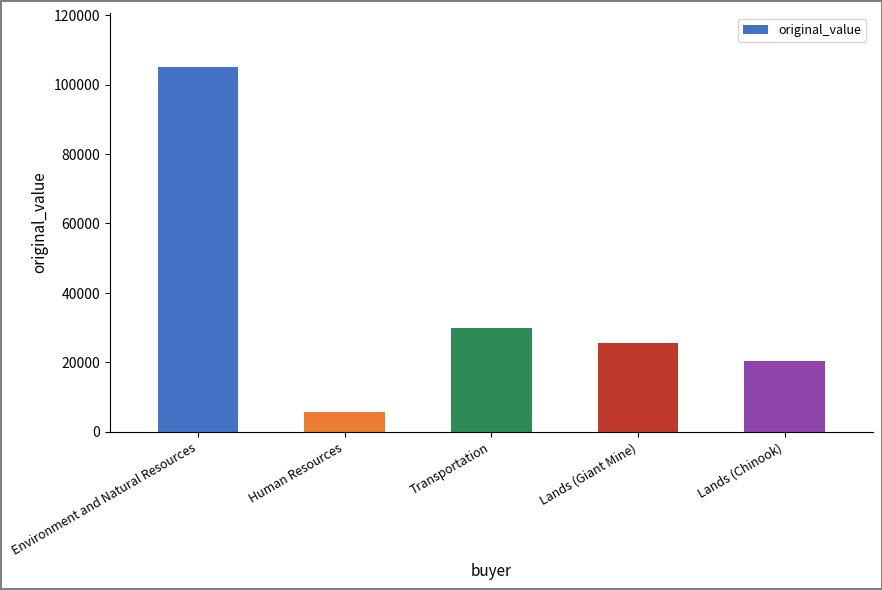

What position from the right is Lands (Giant Mine)?

2